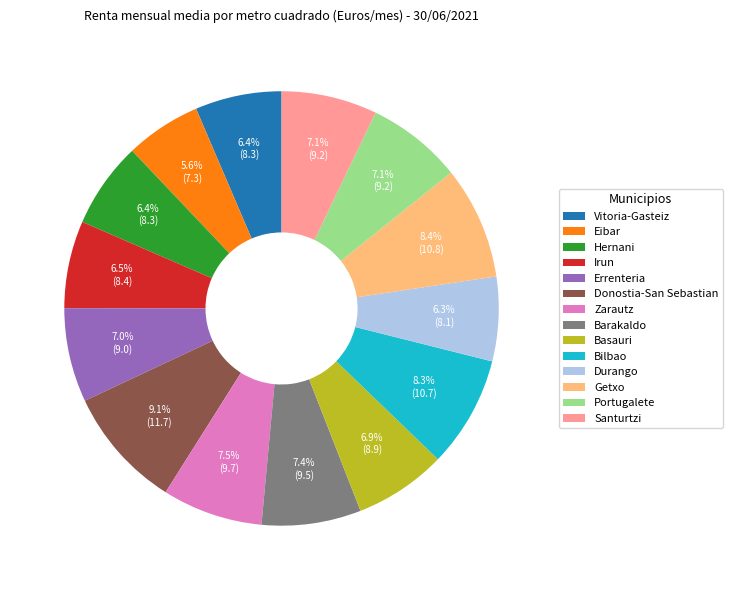

What percentage is NOT represented by Hernani?

93.6%